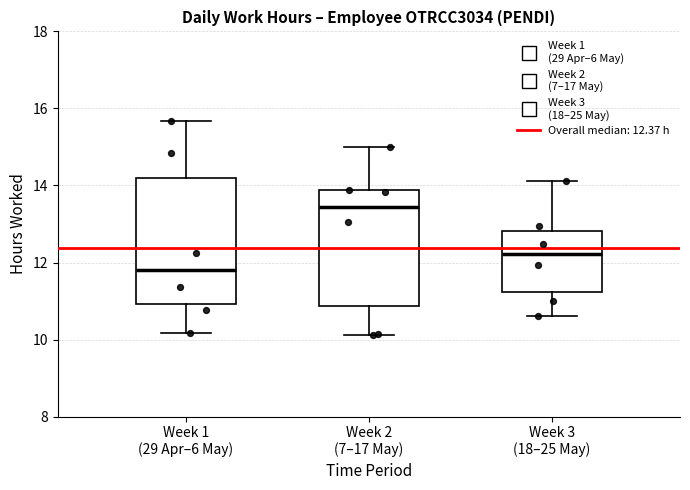

Which box is the tallest, from its lower edge to its upper edge?

Week 1 (29 Apr–6 May)